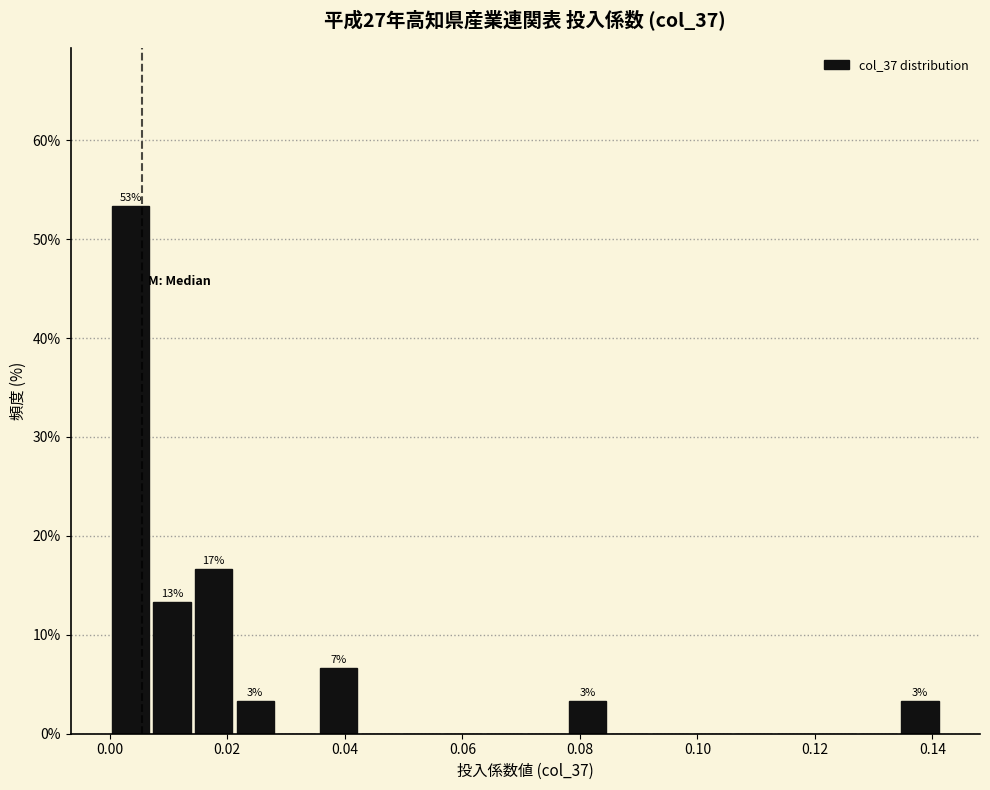

Around what value on the x-axis is the tallest bar? Give the approximate position of its centre, as read against the axis.

0.004